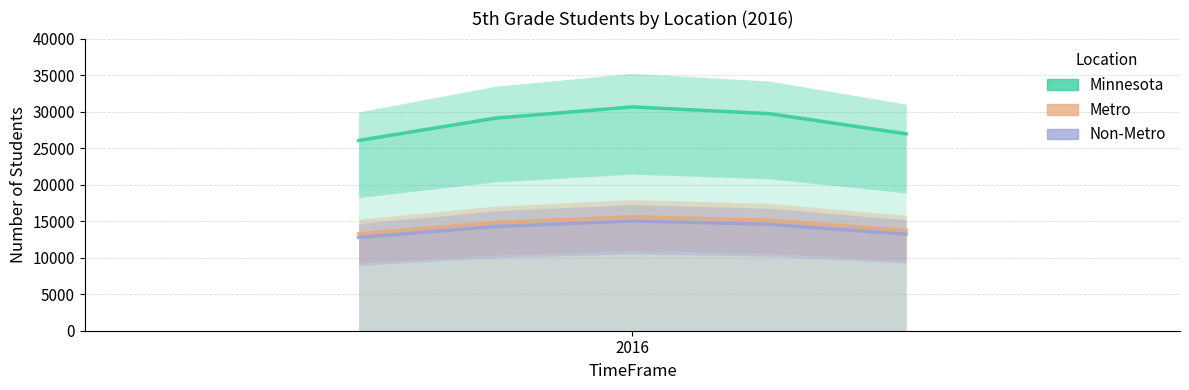

How many values in the Non-Metro series are below 14277?

2